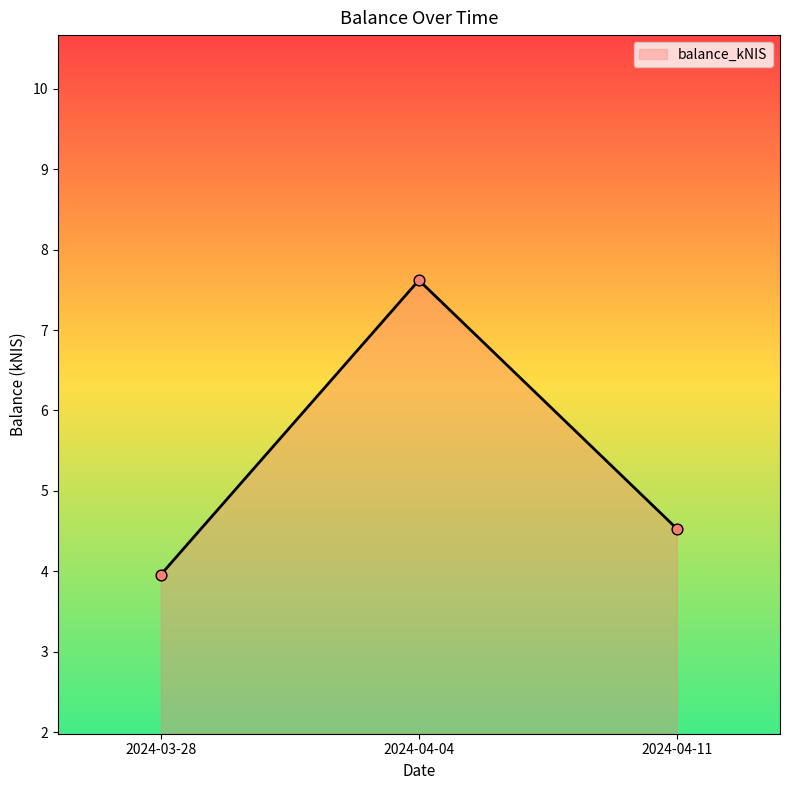

What is the change in value from 2024-04-04 to 2024-04-11?

-3.1